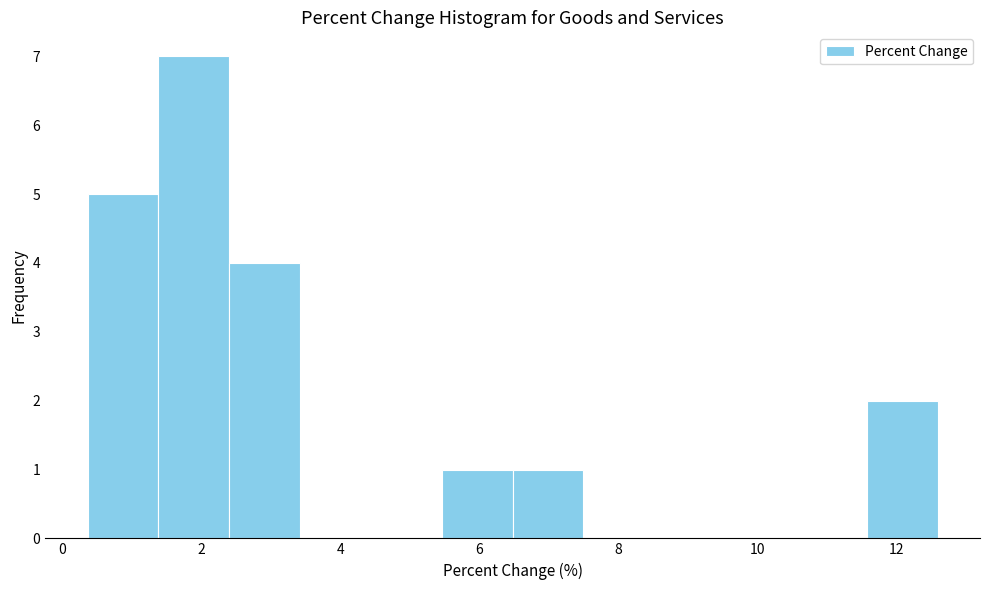

How tall is the bar that spans 2.4 to 3.4 on the x-axis? Neither the bar edges nor the heights are printed on the chart, so give them approximately, as read against the axes.

4